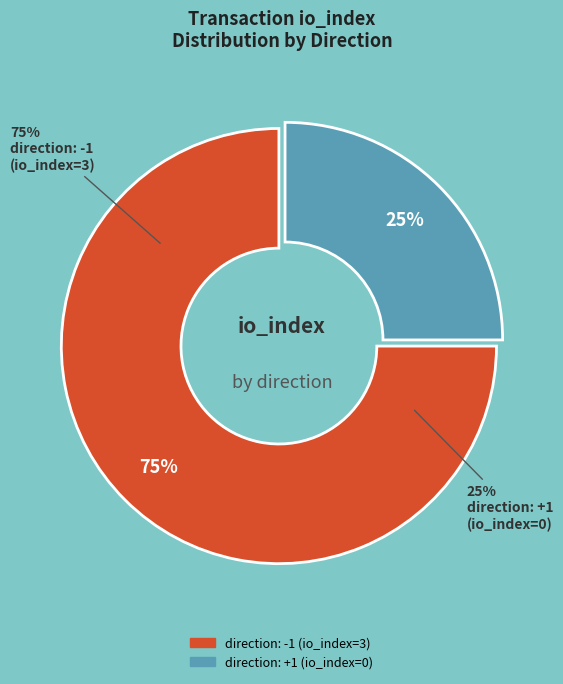

Count the number of slices in the pie.

2